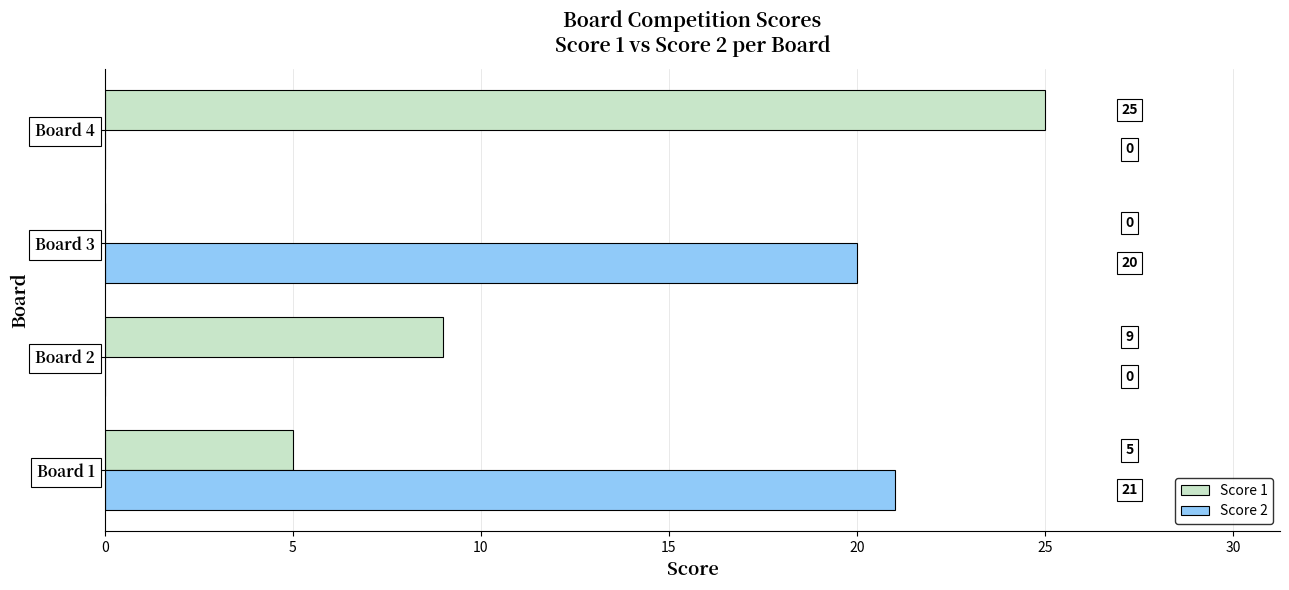

The value of Score 1 at Board 1 is 5. True or false?

True